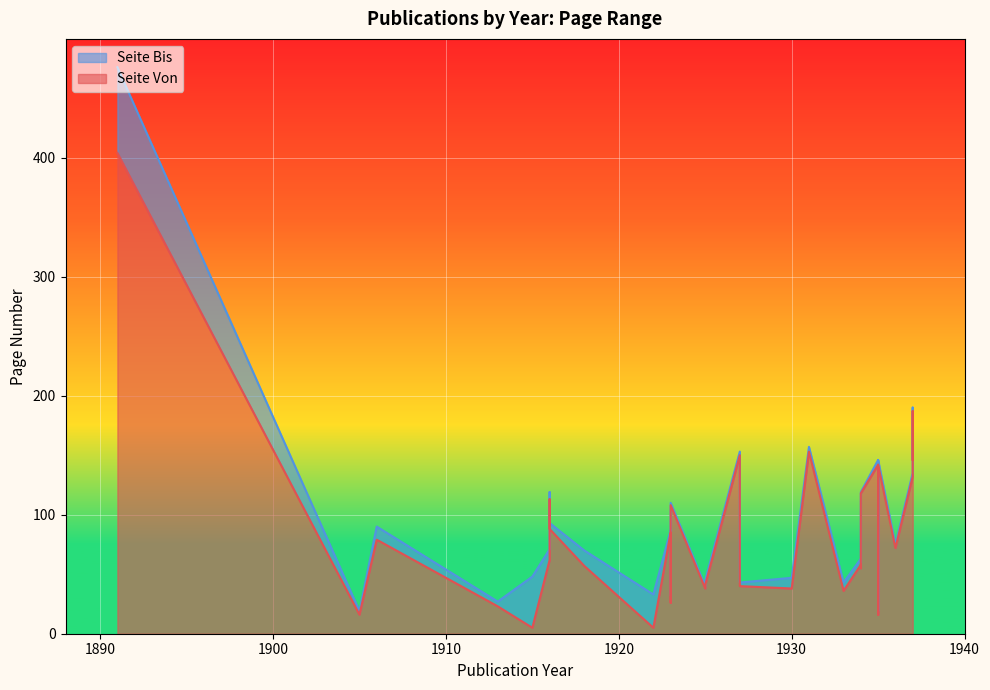

Count the number of categories in the chart.

31